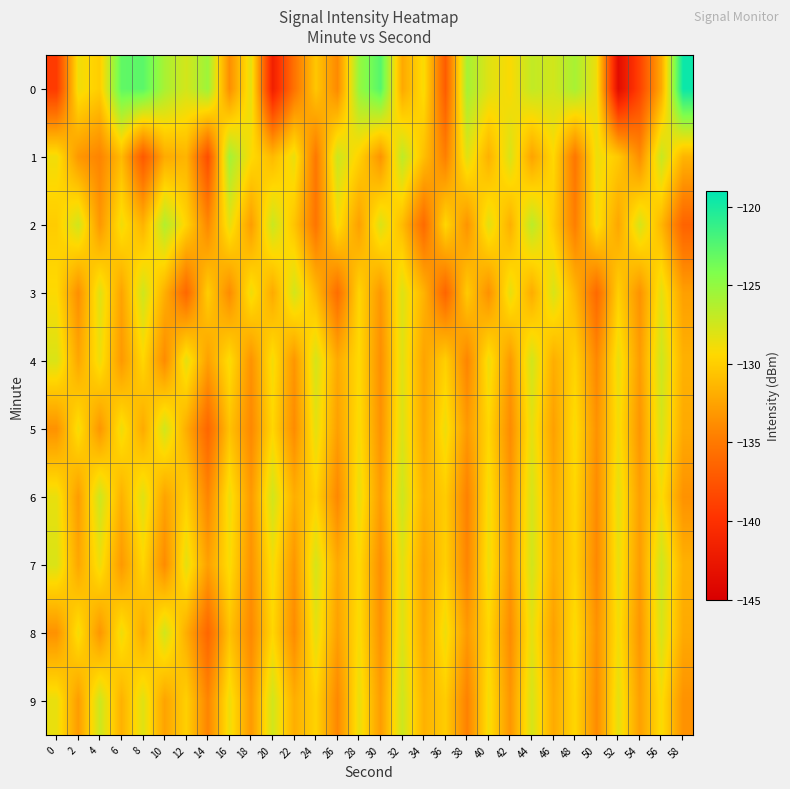

Rank the series at 8 from lowest to highest value.

1, 5, 8, 2, 4, 7, 6, 9, 3, 0